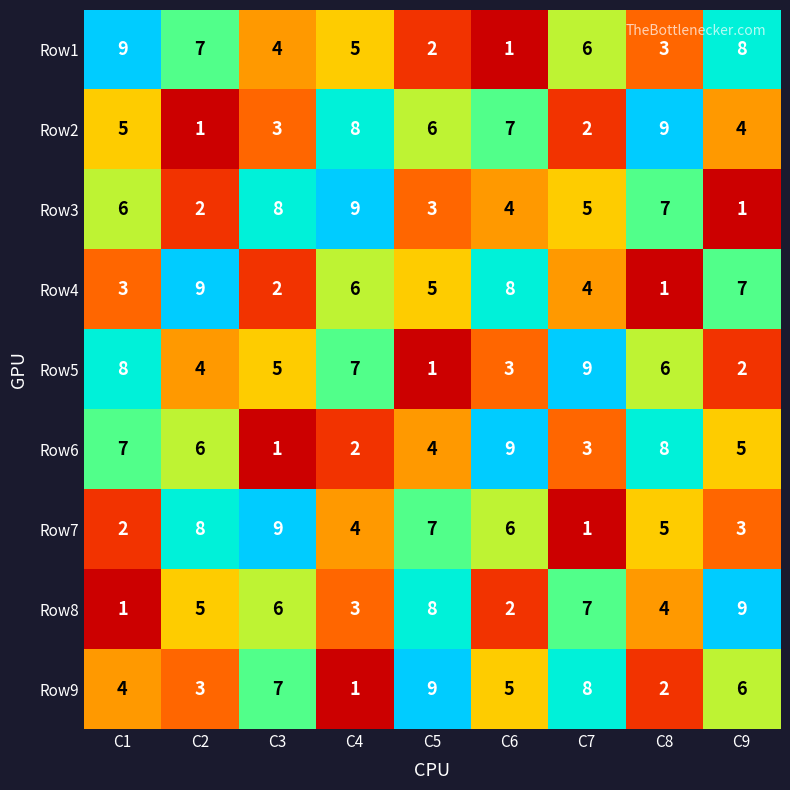

At how many categories does at least one series exceed 1?

9